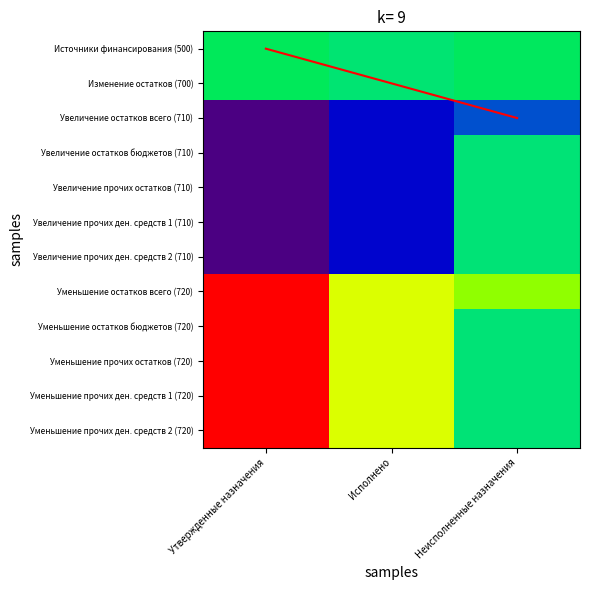

The value of Изменение остатков (700) at Исполнено is 49750.5. True or false?

True